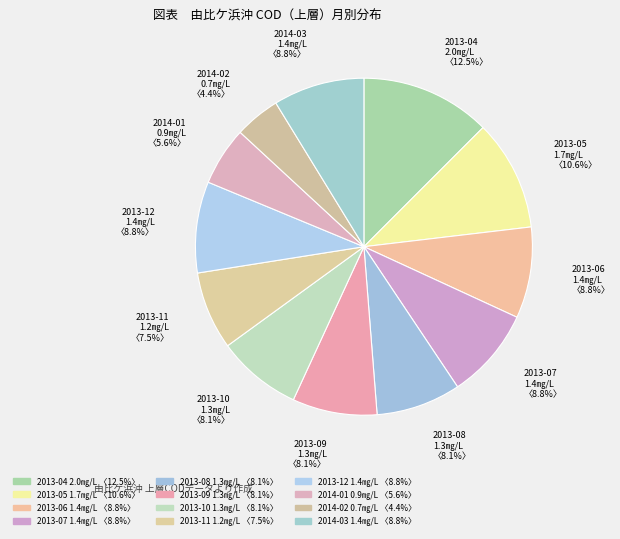

To the nearest percent, what is the combined percentage of 2013-08 and 2013-10?

16%